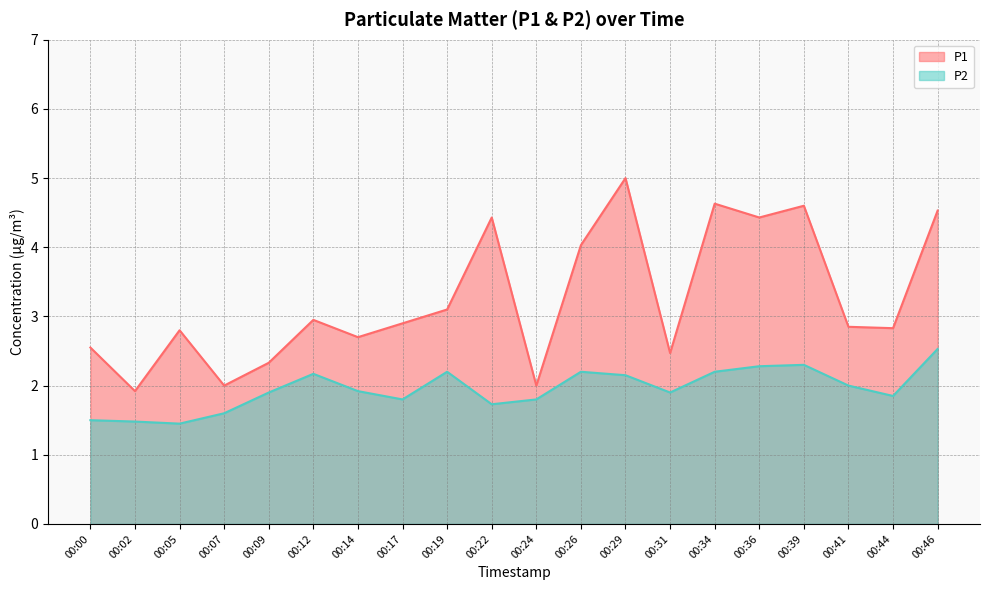

True or false: P1 and P2 intersect in this chart.

False